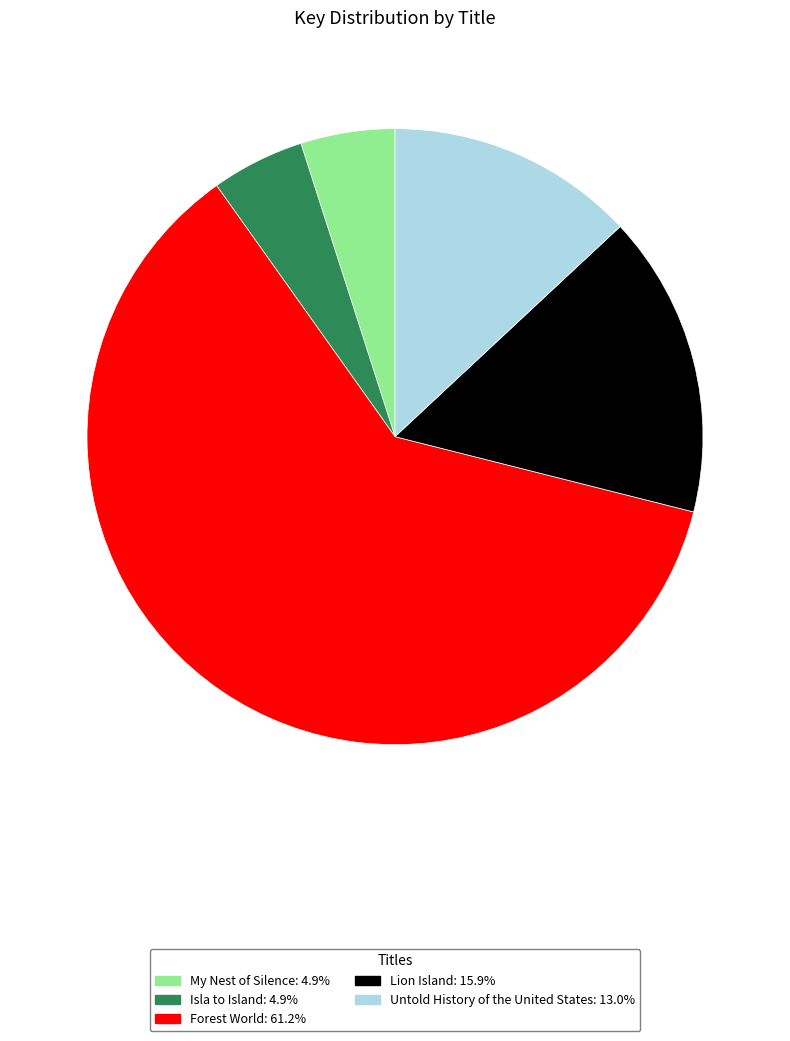

Count the number of slices in the pie.

5